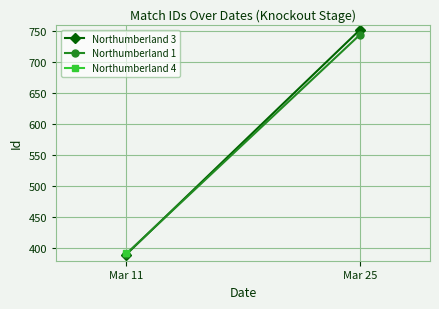

Which category has the lowest value in the Northumberland 1 series?

Mar 11